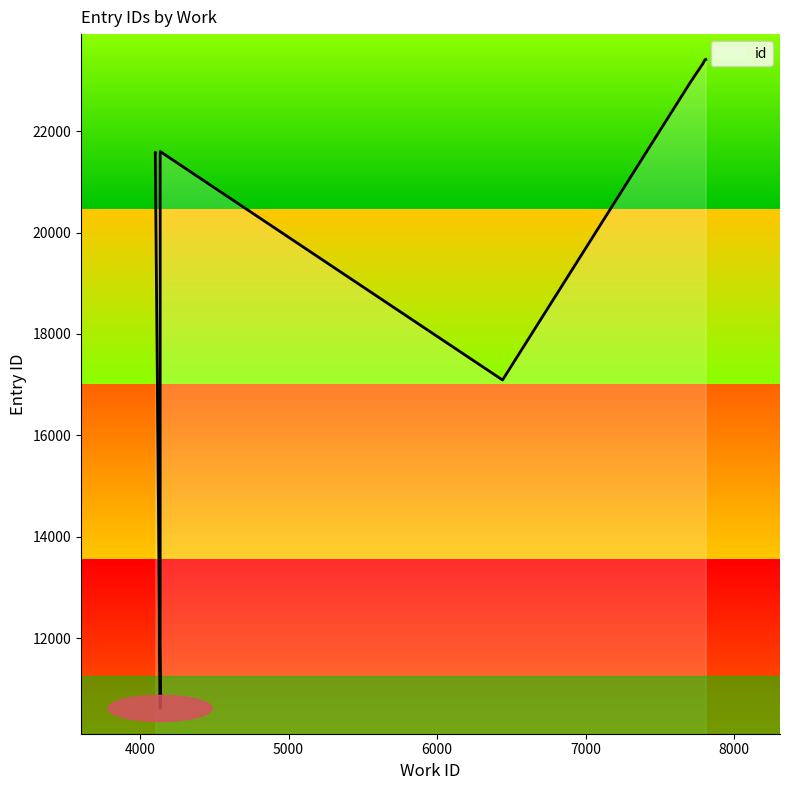

How many lines are shown in the chart?

1